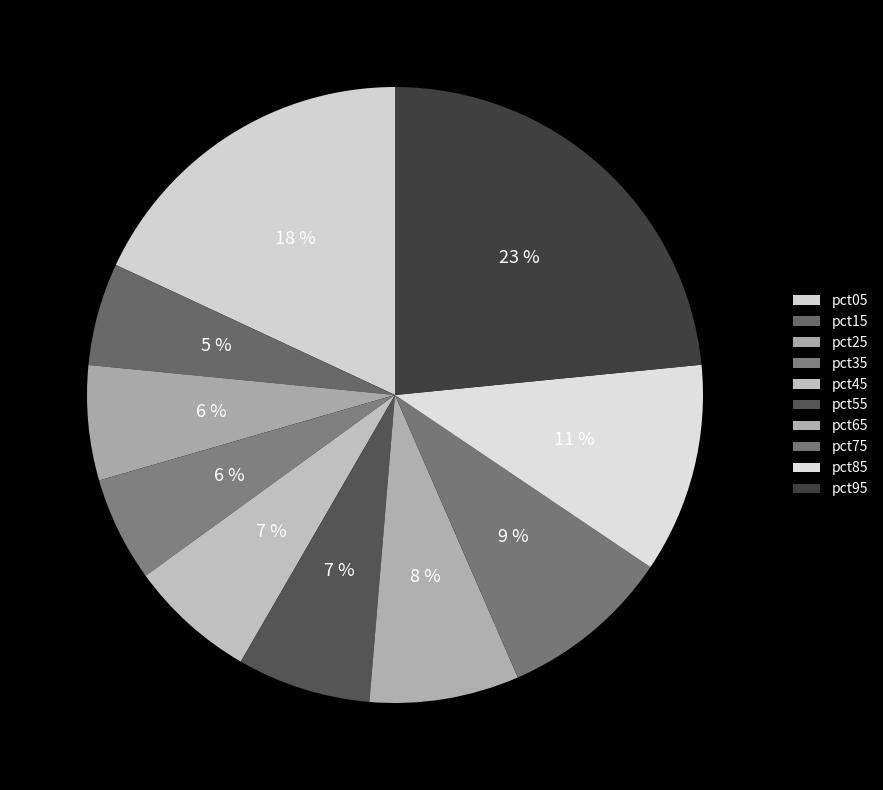

Which category has the biggest portion of the pie?

pct95